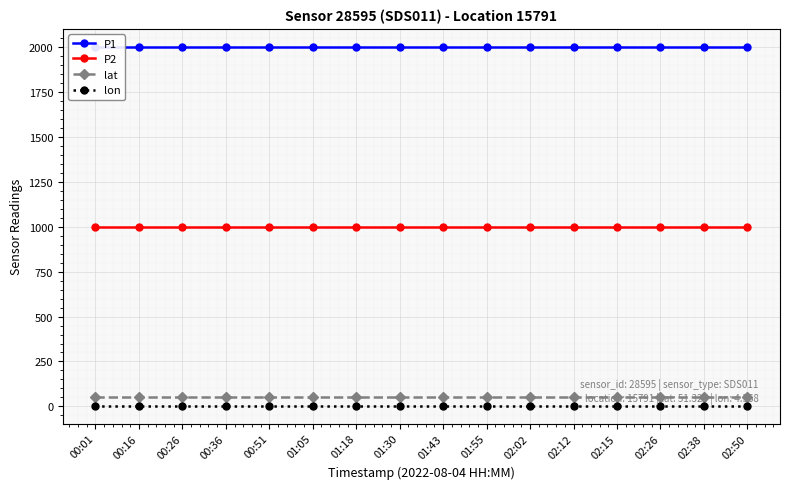

Reading right to left, transcribe all the data shown in this chart.

P1: 02:50=1999.9	02:38=1999.9	02:26=1999.9	02:15=1999.9	02:12=1999.9	02:02=1999.9	01:55=1999.9	01:43=1999.9	01:30=1999.9	01:18=1999.9	01:05=1999.9	00:51=1999.9	00:36=1999.9	00:26=1999.9	00:16=1999.9	00:01=1999.9
P2: 02:50=999.9	02:38=999.9	02:26=999.9	02:15=999.9	02:12=999.9	02:02=999.9	01:55=999.9	01:43=999.9	01:30=999.9	01:18=999.9	01:05=999.9	00:51=999.9	00:36=999.9	00:26=999.9	00:16=999.9	00:01=999.9
lat: 02:50=51.3	02:38=51.3	02:26=51.3	02:15=51.3	02:12=51.3	02:02=51.3	01:55=51.3	01:43=51.3	01:30=51.3	01:18=51.3	01:05=51.3	00:51=51.3	00:36=51.3	00:26=51.3	00:16=51.3	00:01=51.3
lon: 02:50=4.6	02:38=4.6	02:26=4.6	02:15=4.6	02:12=4.6	02:02=4.6	01:55=4.6	01:43=4.6	01:30=4.6	01:18=4.6	01:05=4.6	00:51=4.6	00:36=4.6	00:26=4.6	00:16=4.6	00:01=4.6